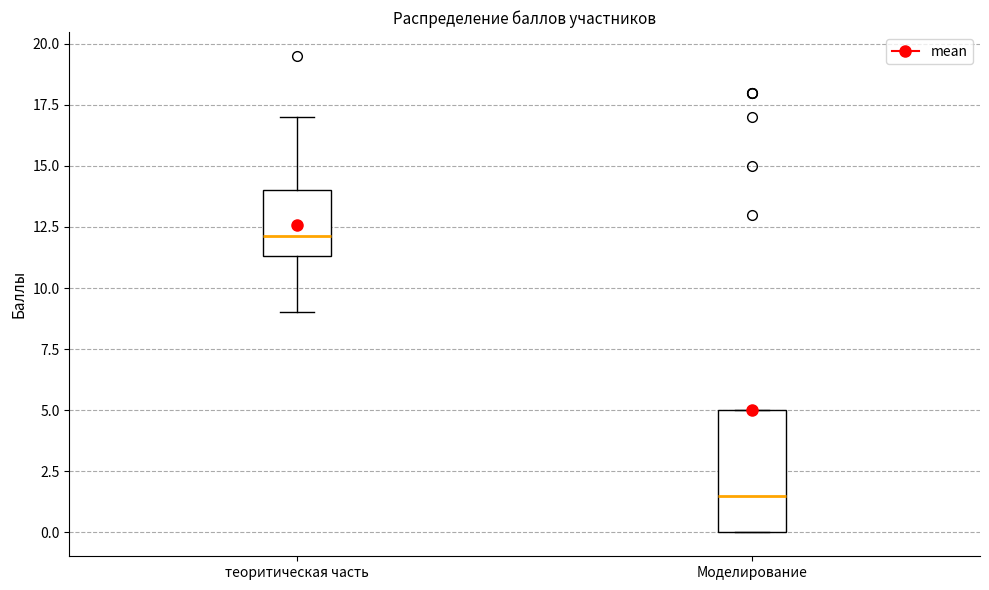

Reading left to right, read every box against the y-axis: the position of its median line, the range the box covers, and the ends of its whiskers. The values are not printed on the chart, so give them approximately, as read against the axis.

теоритическая часть: median 12.0, box 11.5 to 14.0, whiskers 9.0 to 17.0
Моделирование: median 1.5, box 0.0 to 5.0, whiskers 0.0 to 5.0